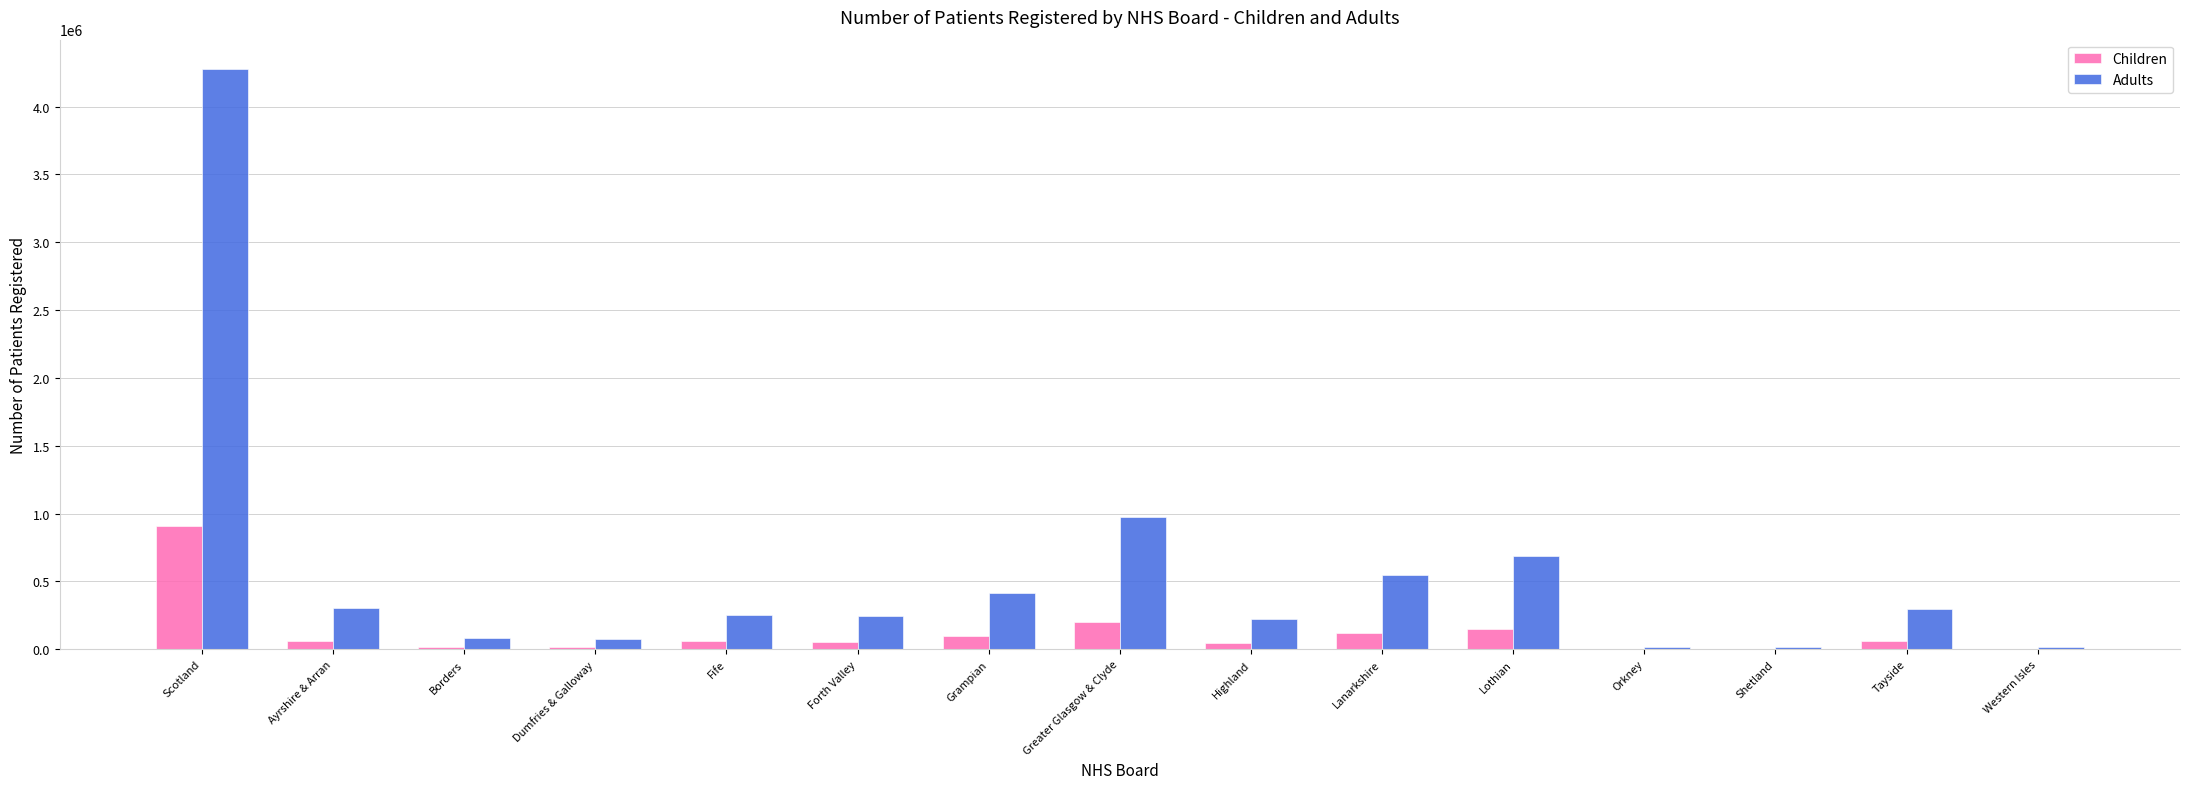

At which category is the sum across all series the highest?

Scotland